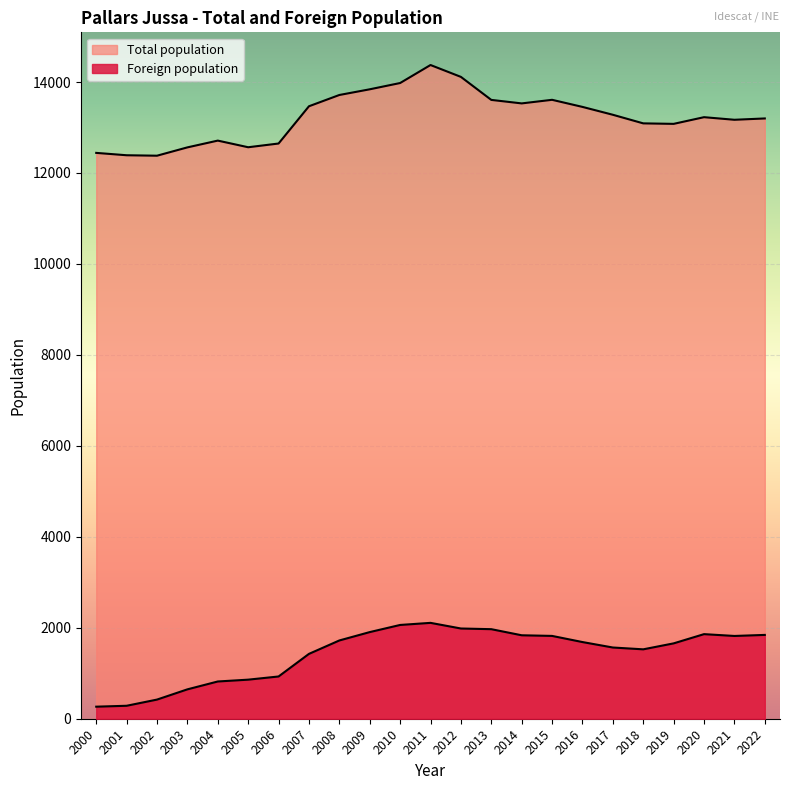

True or false: Total population and Foreign population cross at least once.

False